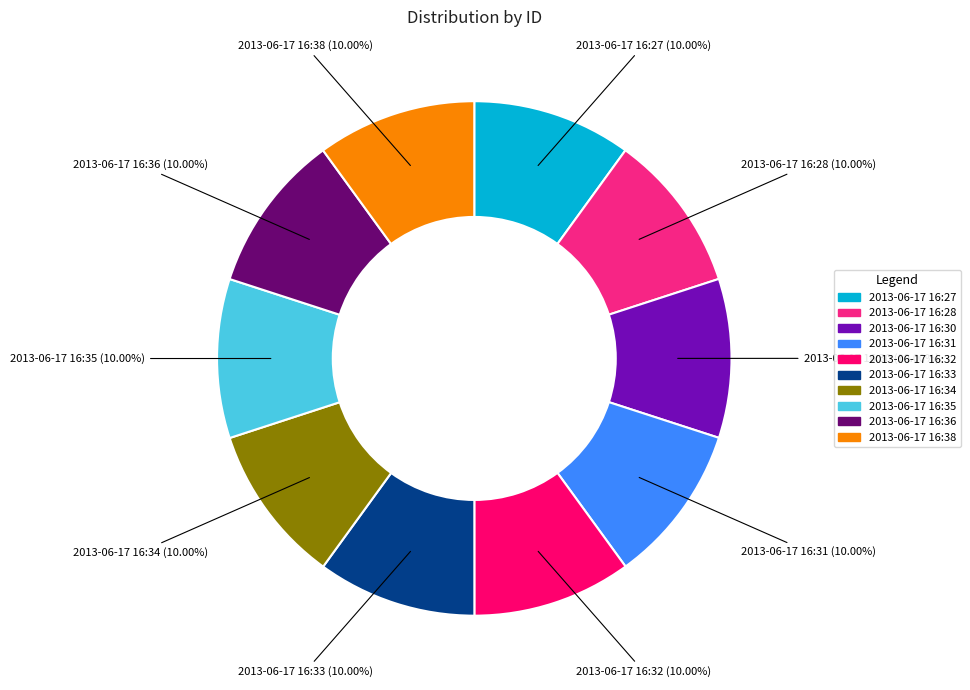

What is the ratio of the value at 2013-06-17 16:27 to the value at 2013-06-17 16:35?

1.0